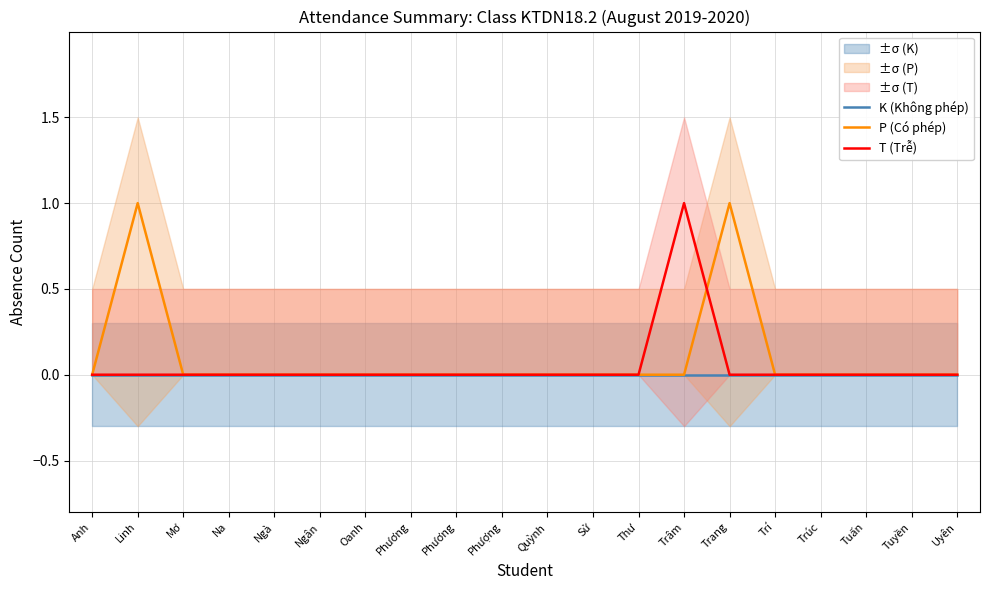

How many T (Trễ) values are between 0 and 1?

20